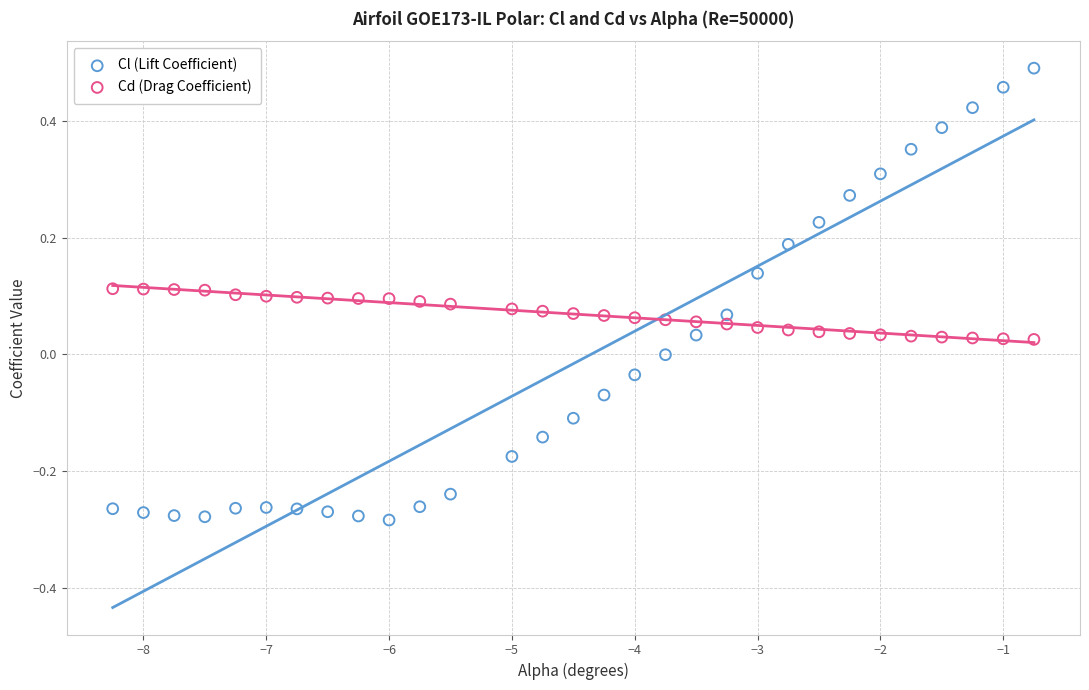

Which series reaches the maximum Y coordinate?

Cl (Lift Coefficient)